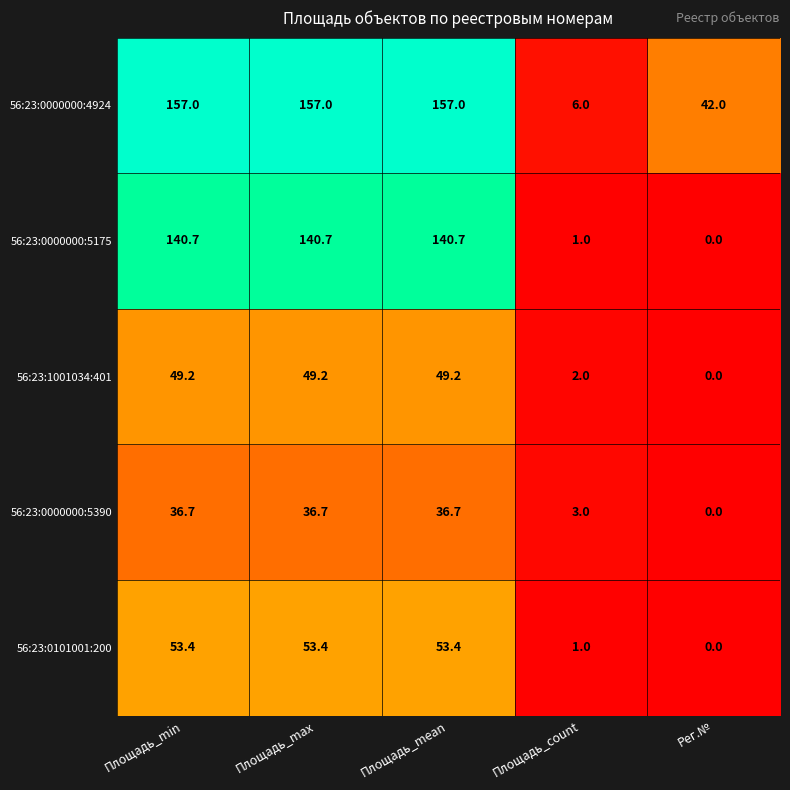

Rank the series at Площадь_min from highest to lowest value.

56:23:0000000:4924, 56:23:0000000:5175, 56:23:0101001:200, 56:23:1001034:401, 56:23:0000000:5390